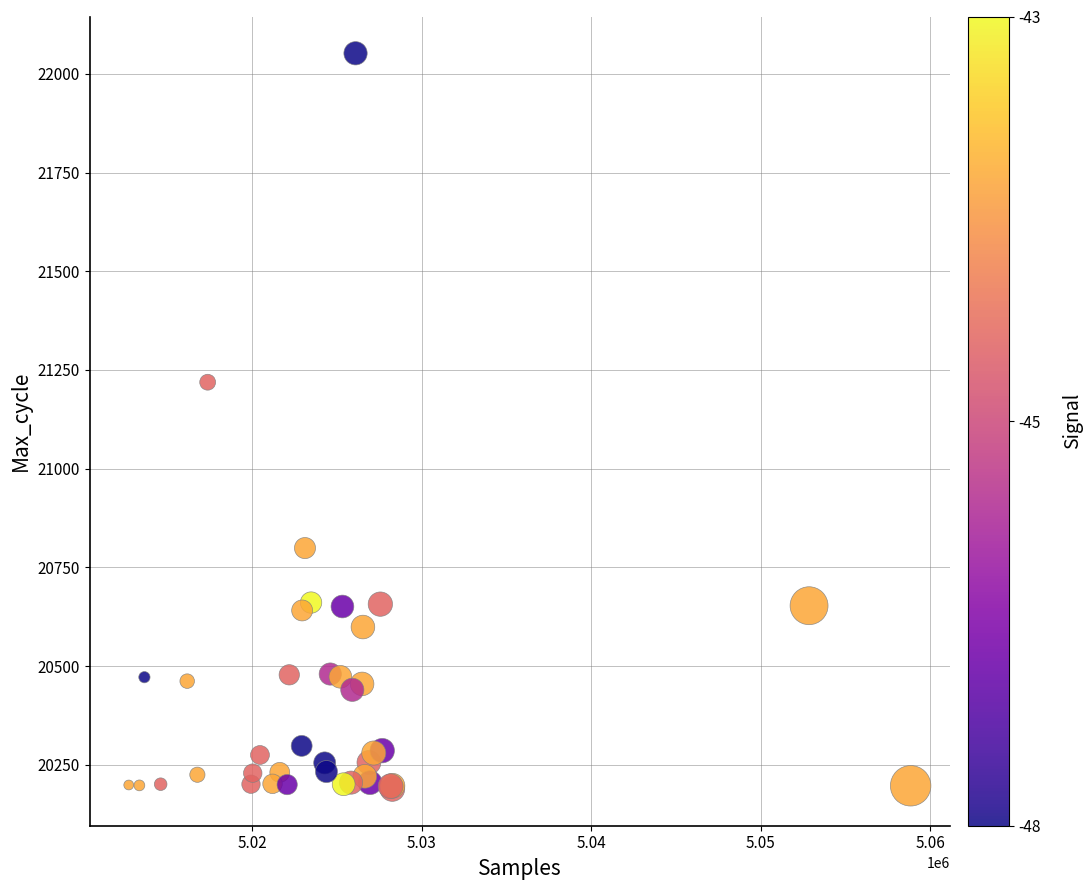

What Y value in the scatter plot is closest to 21120?

21219